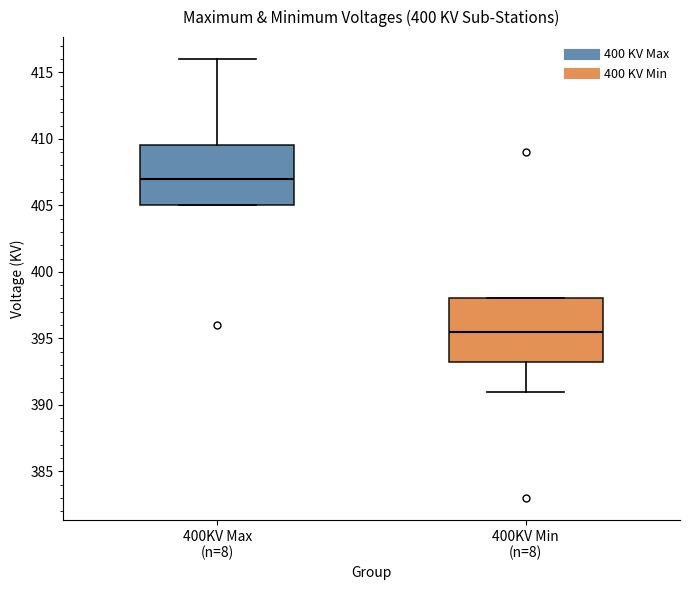

Which box's median line is the lowest?

400KV Min (n=8)